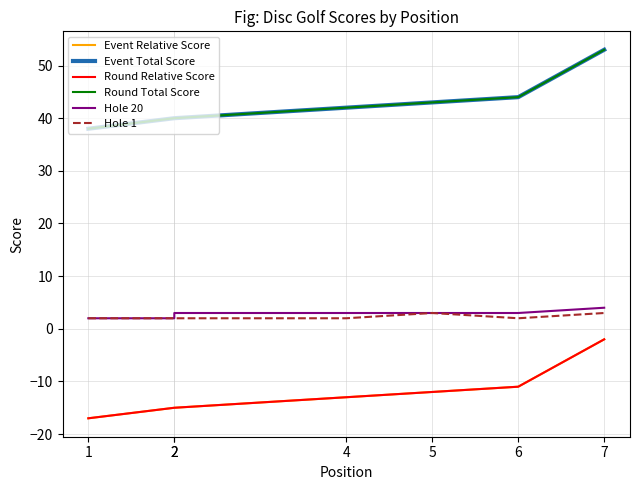

What is the sum of all Event Relative Score values?

-85